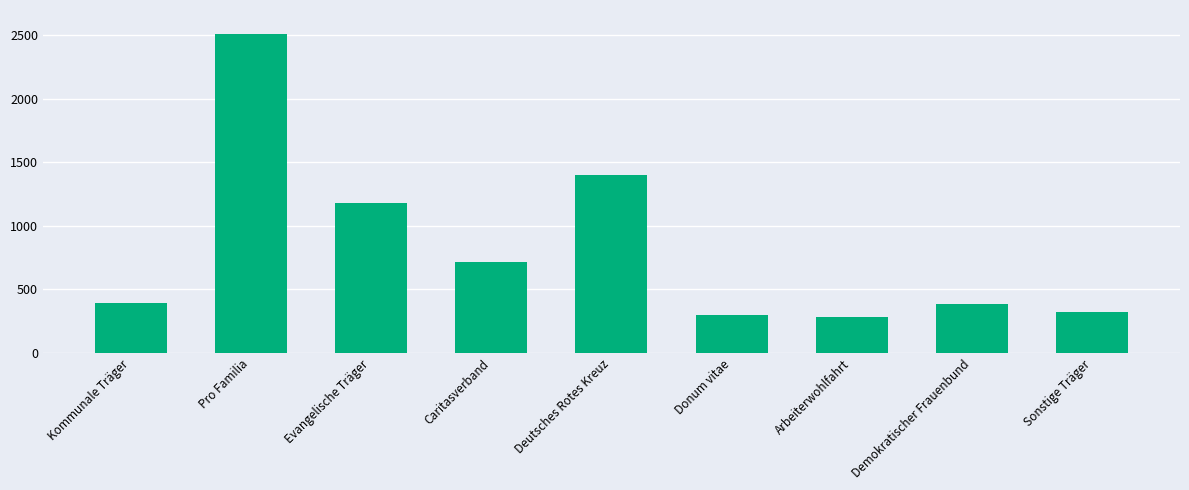

What is the smallest value displayed?

281